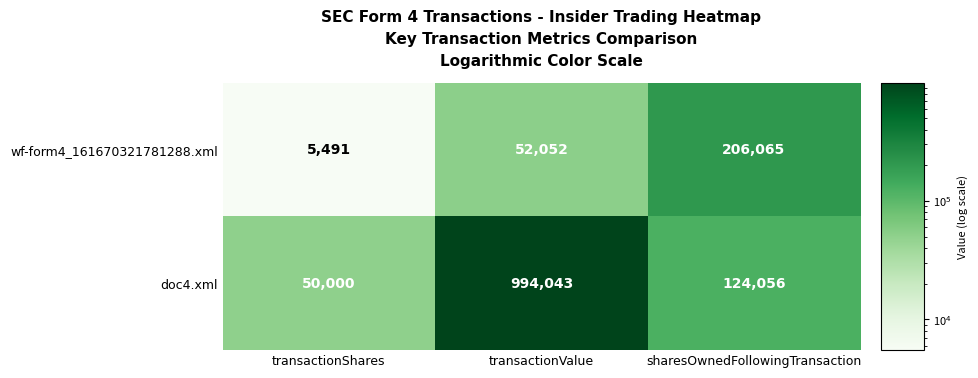

At which category is the sum across all series the highest?

transactionValue